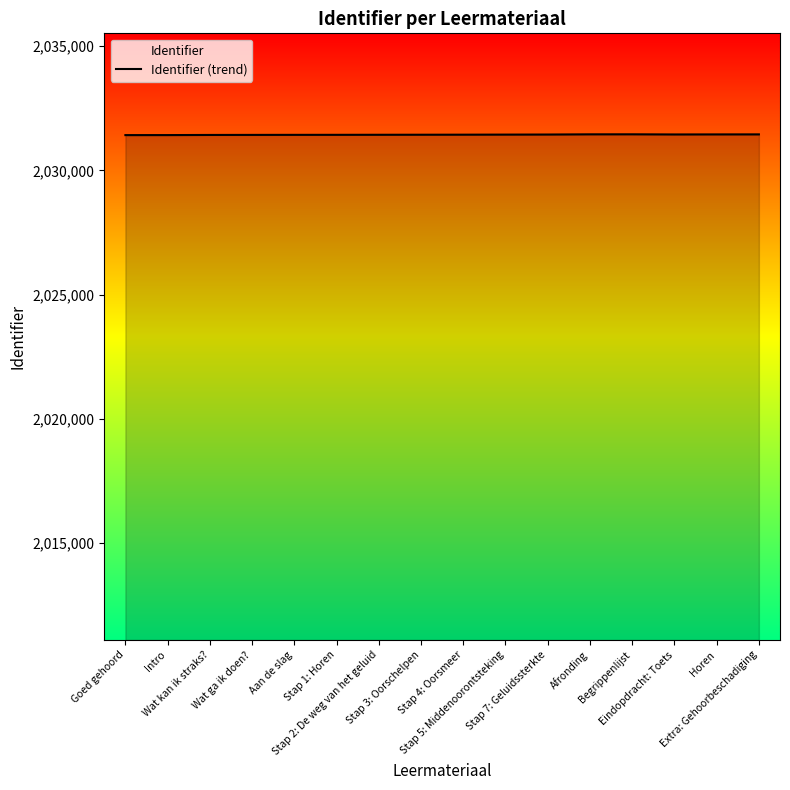

What is the difference between the values at Eindopdracht: Toets and Goed gehoord?

26